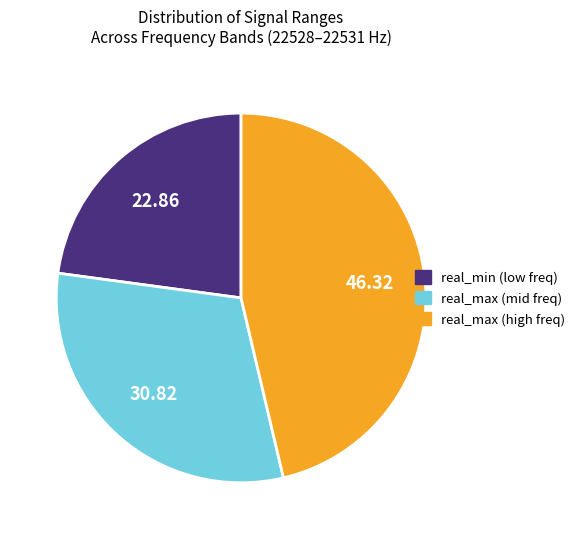

Is there any slice that represents more than half of the pie?

No